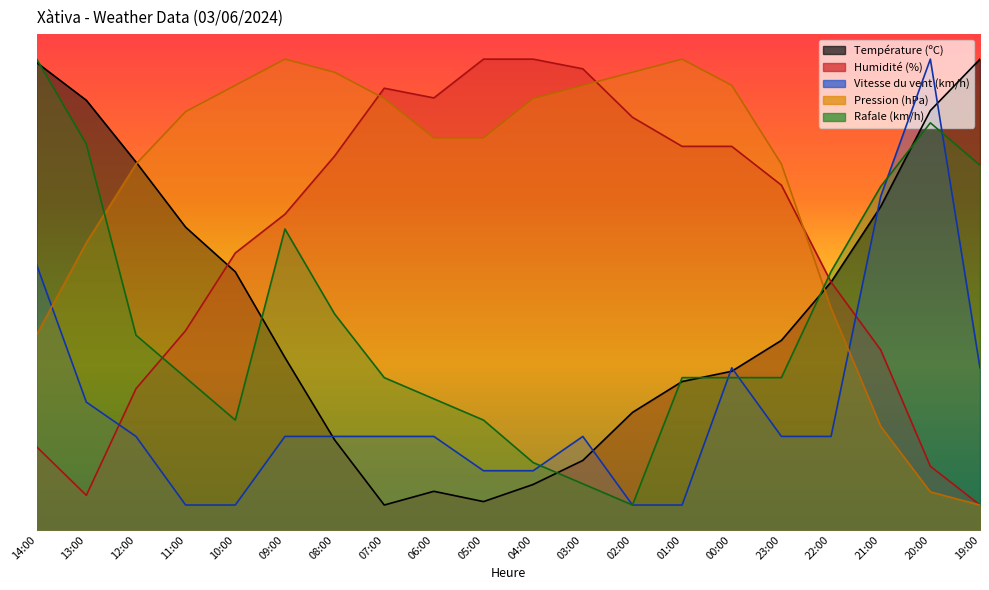

Between 13:00 and 02:00, which series saw the biggest shift?

Humidité (%)